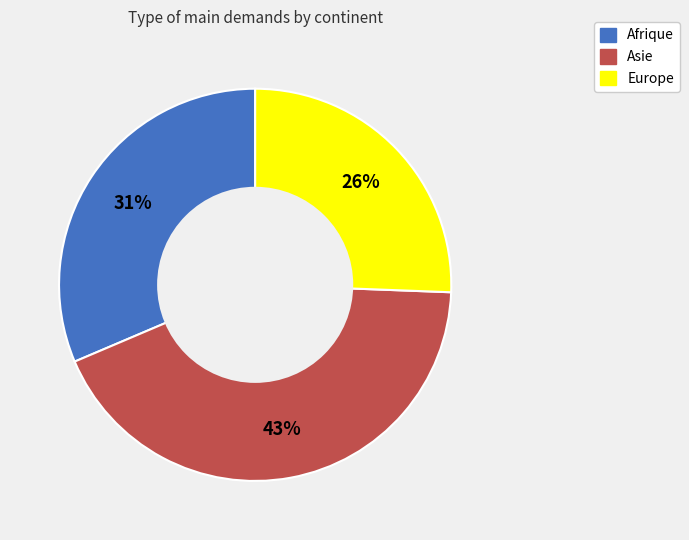

Combined, do Afrique and Europe account for over 50%?

Yes